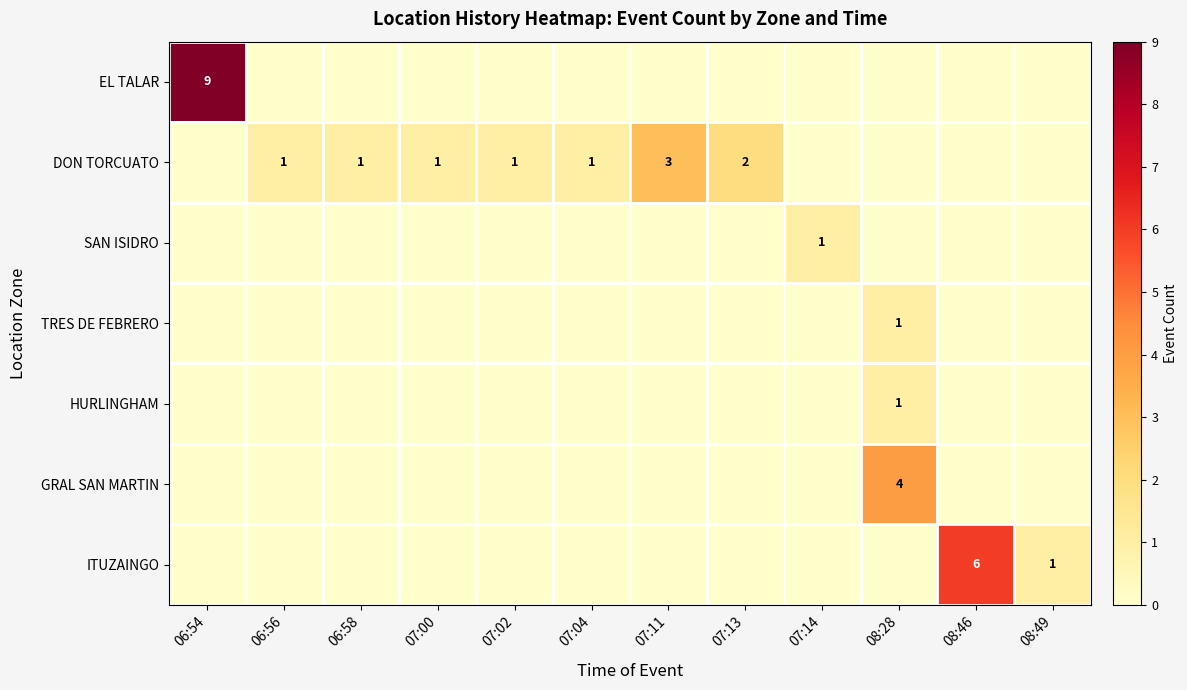

True or false: DON TORCUATO has a value of 2 at 06:58.

False